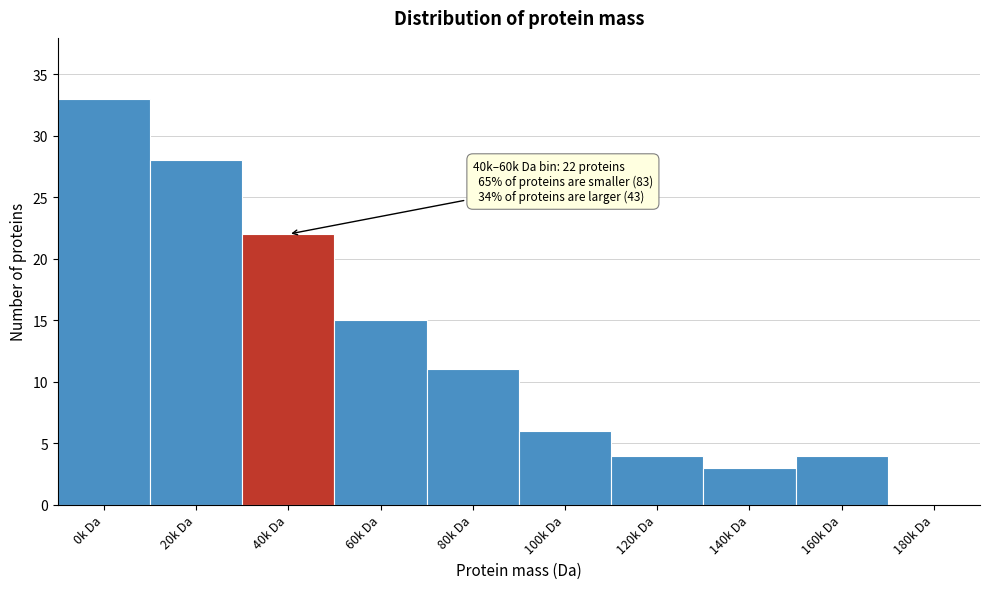

Reading left to right, what are all the values shown in this chart?

0k Da=33	20k Da=28	40k Da=22	60k Da=15	80k Da=11	100k Da=6	120k Da=4	140k Da=3	160k Da=4	180k Da=0